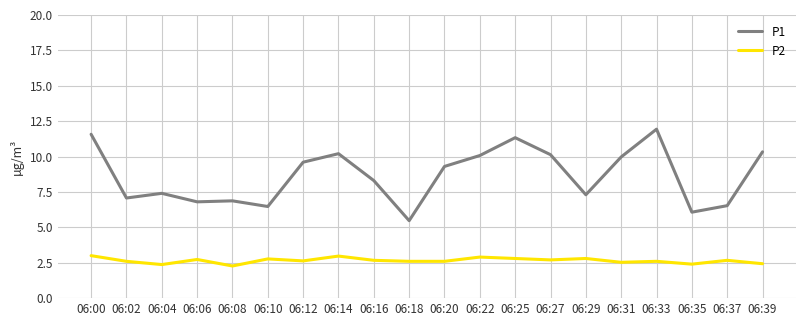

True or false: P2 and P1 intersect in this chart.

False